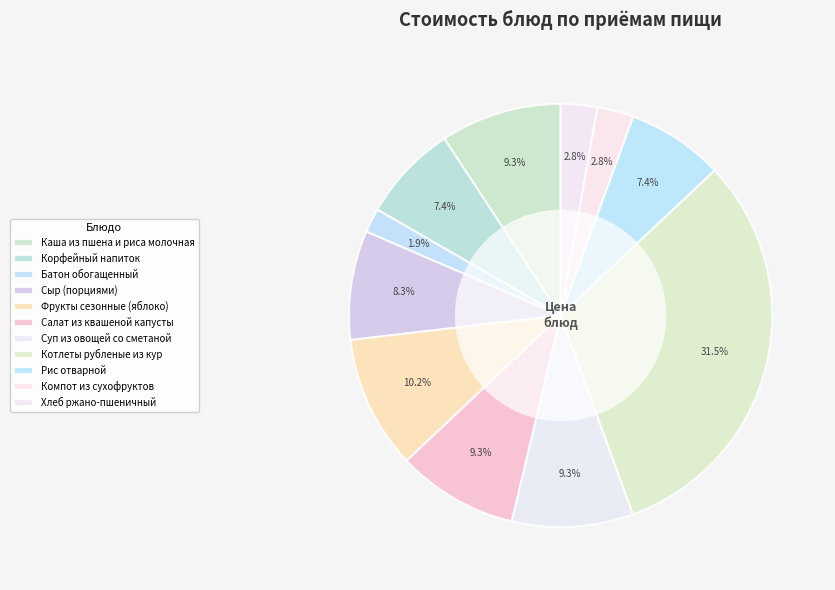

How many segments does this pie chart have?

11